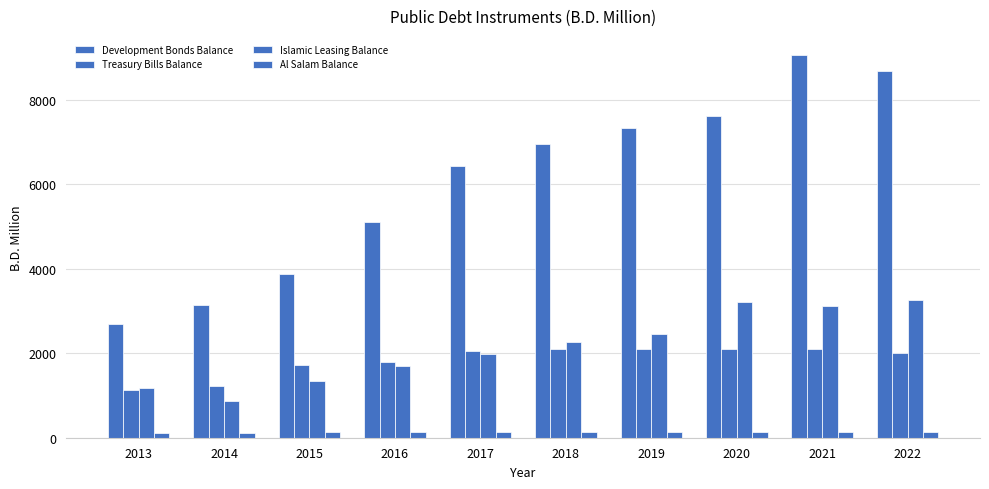

Which has a higher value, 2015 or 2020?

2020